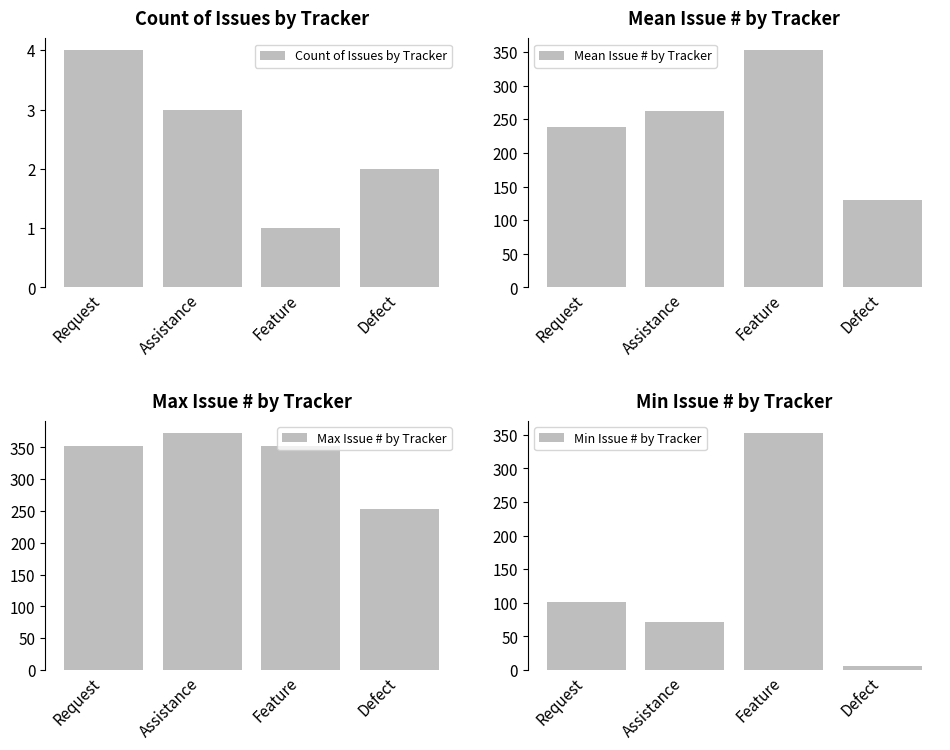

What is the minimum value for Min Issue # by Tracker?

6